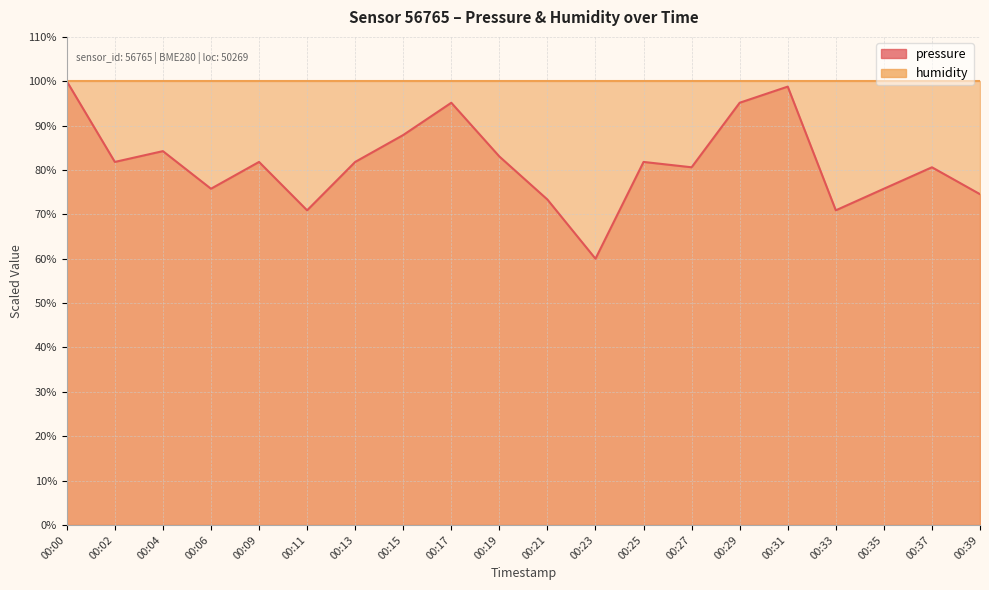

Where is the first local maximum?

00:04